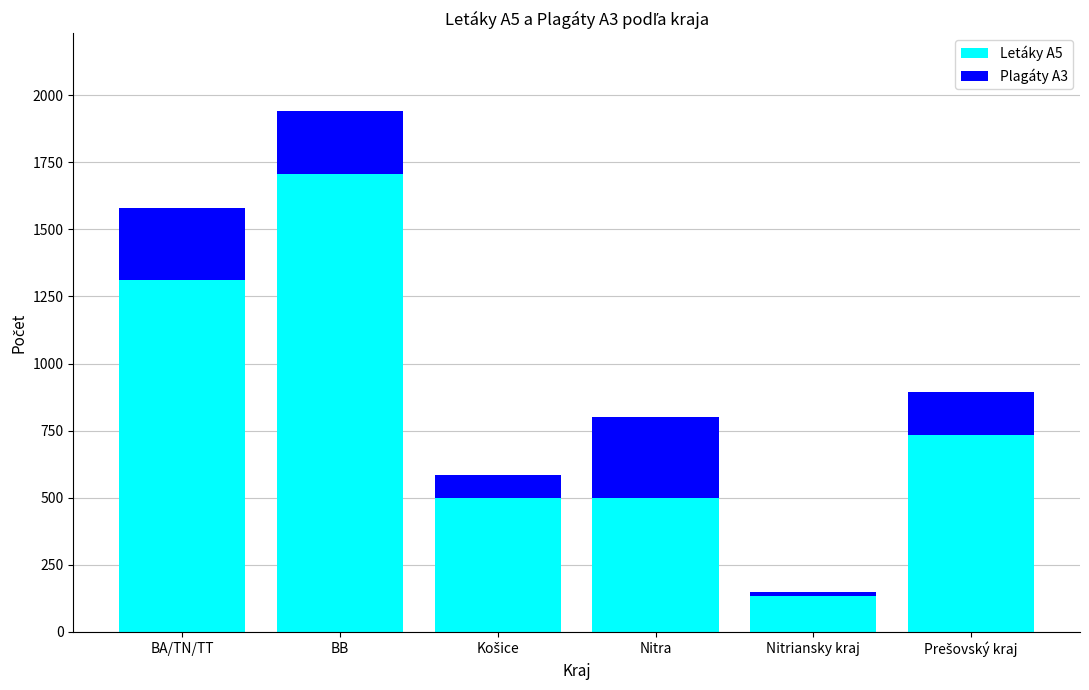

Does the chart contain stacked bars?

Yes